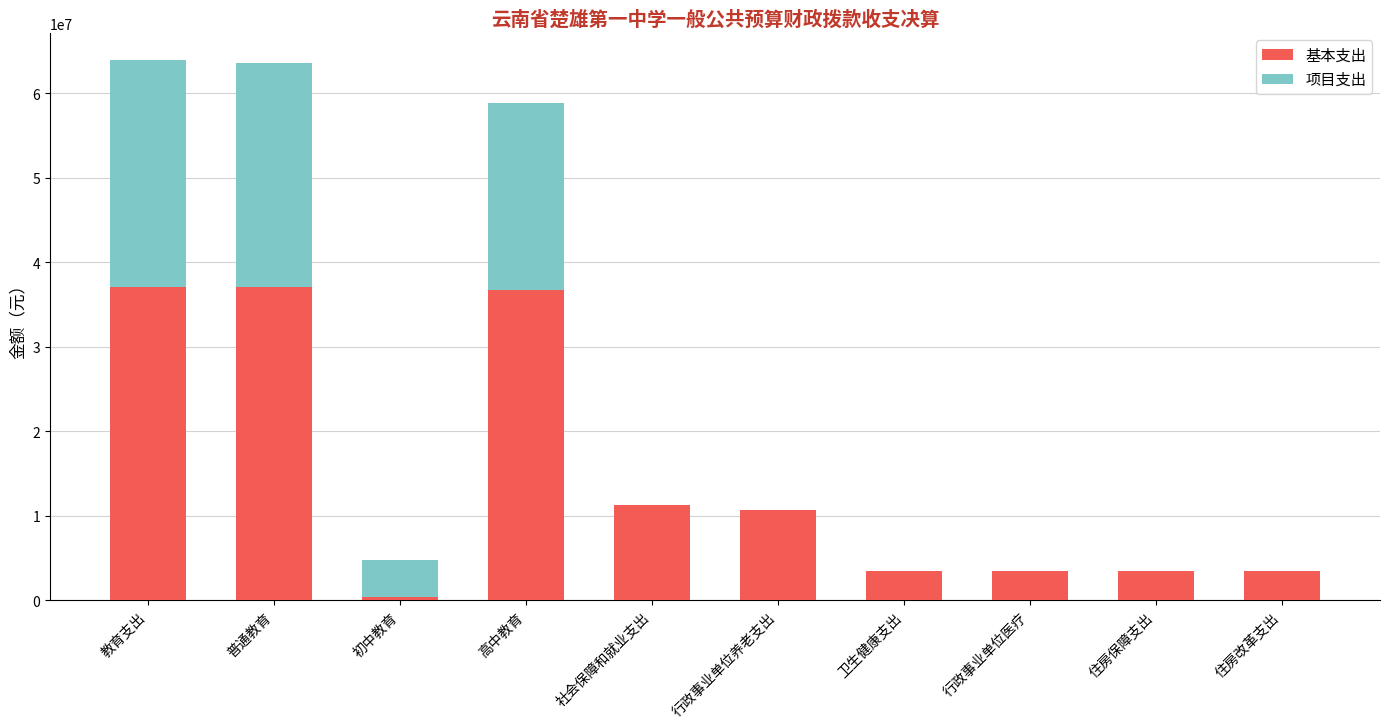

True or false: 基本支出 has a value of 11314865.1 at 社会保障和就业支出.

True